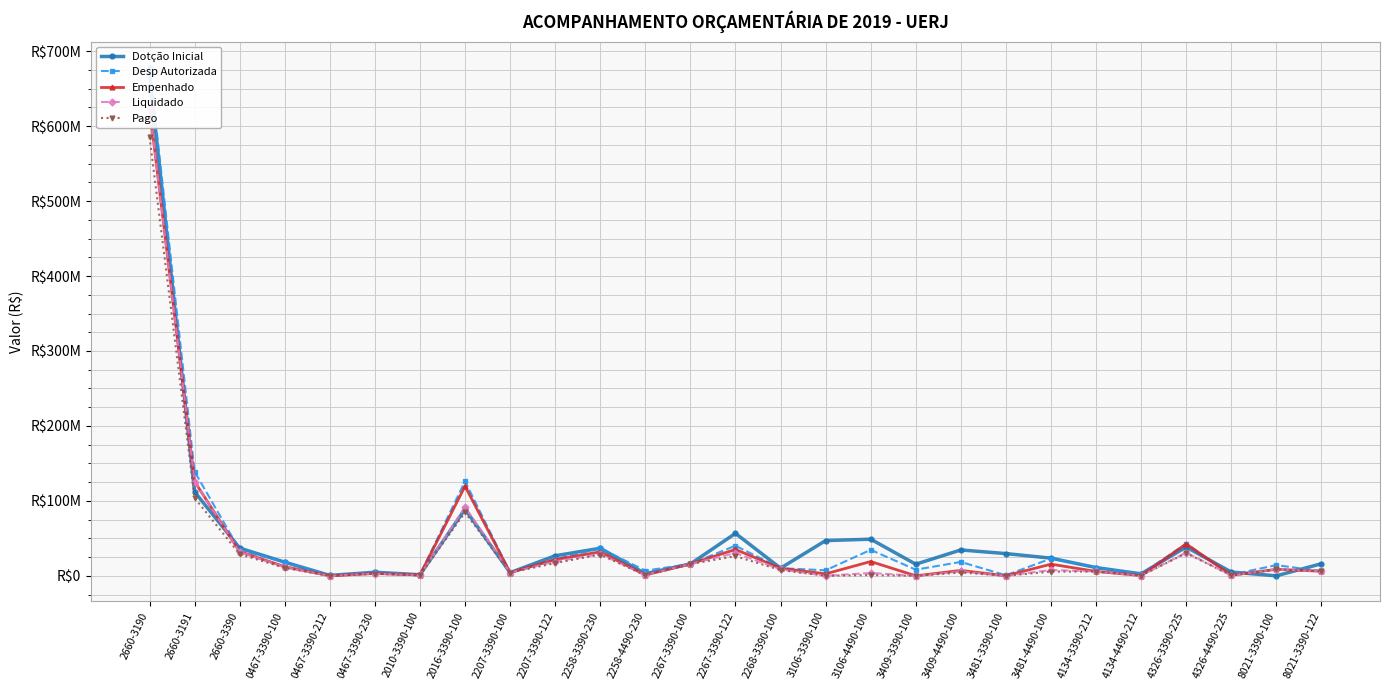

Which series changed the most between 2267-3390-122 and 2268-3390-100?

Dotção Inicial